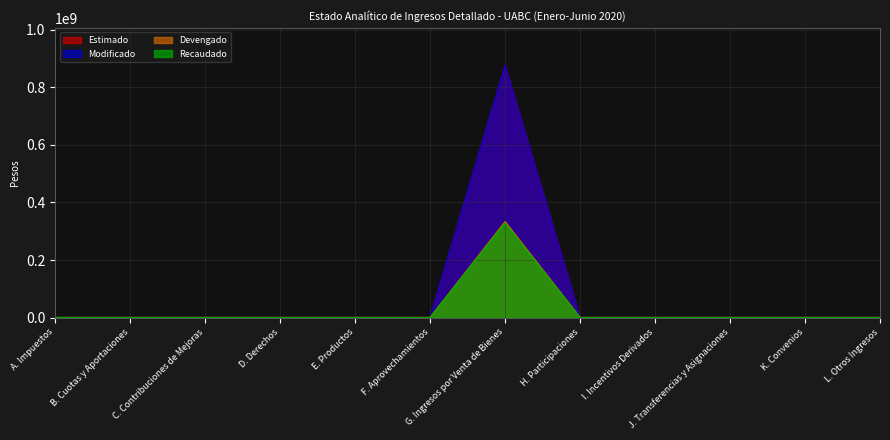

What is the greatest value displayed?

875320409